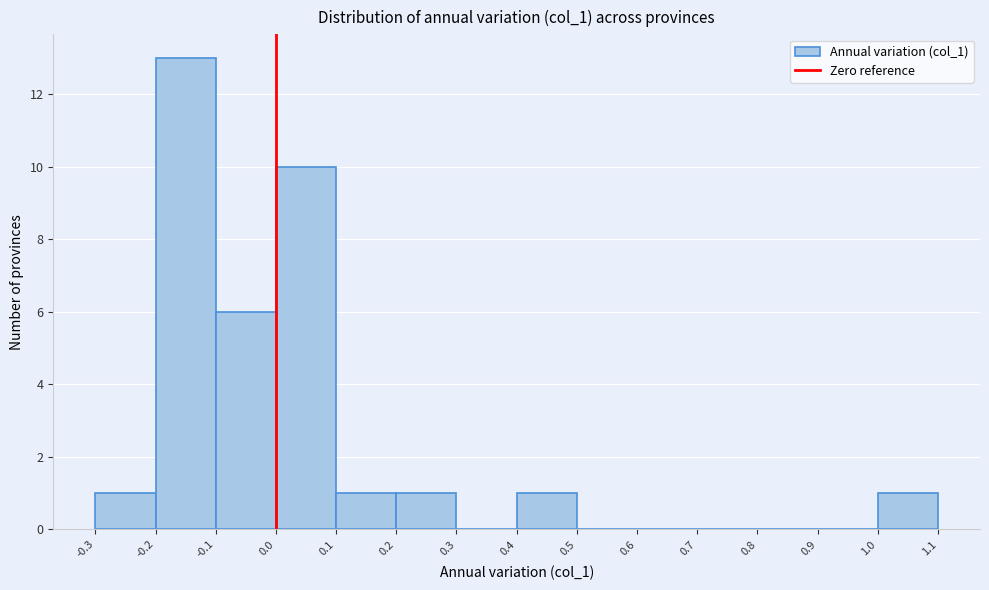

What is the height of the bar covering -0.3 to -0.2 on the x-axis? The values are not printed on the chart, so give them approximately, as read against the axis.

1